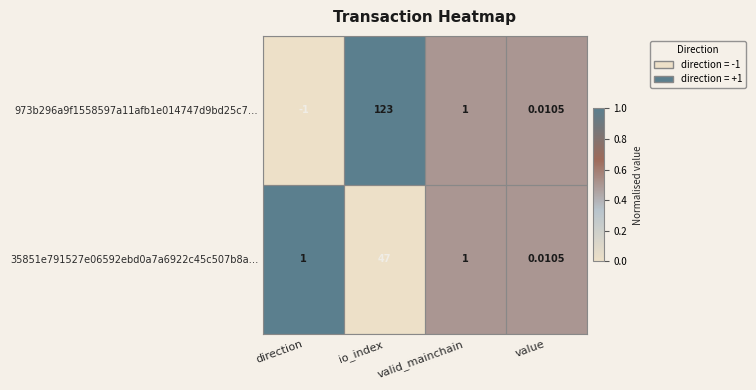

Where is 973b296a9f1558597a11afb1e014747d9bd25c7… nearest to the value 61?

valid_mainchain